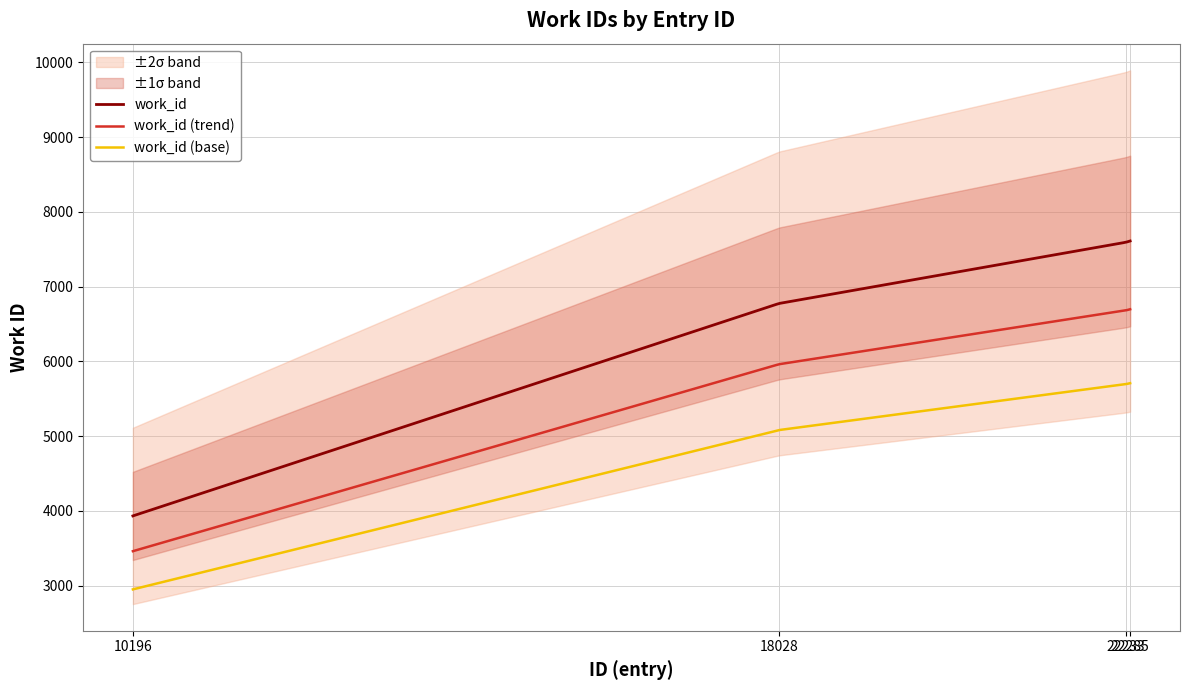

Count the number of categories in the chart.

4